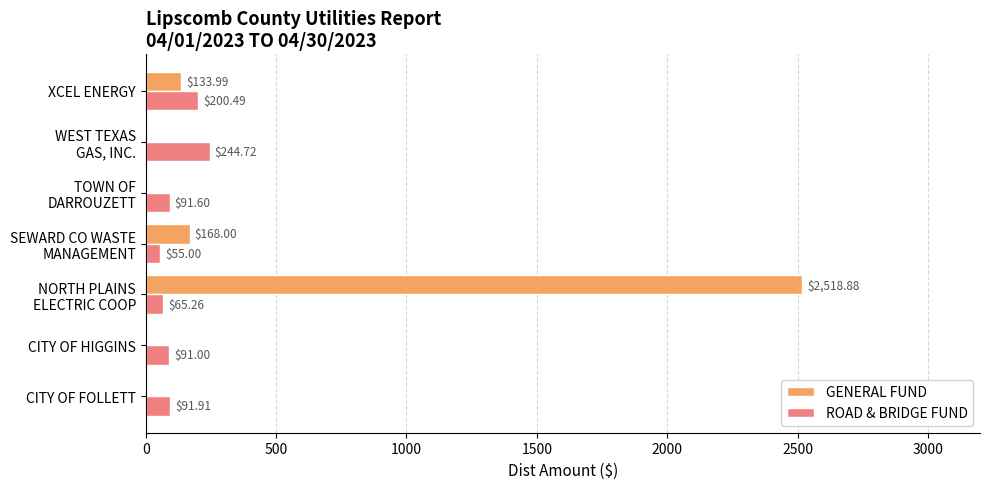

What are all the series names shown in the legend?

GENERAL FUND, ROAD & BRIDGE FUND